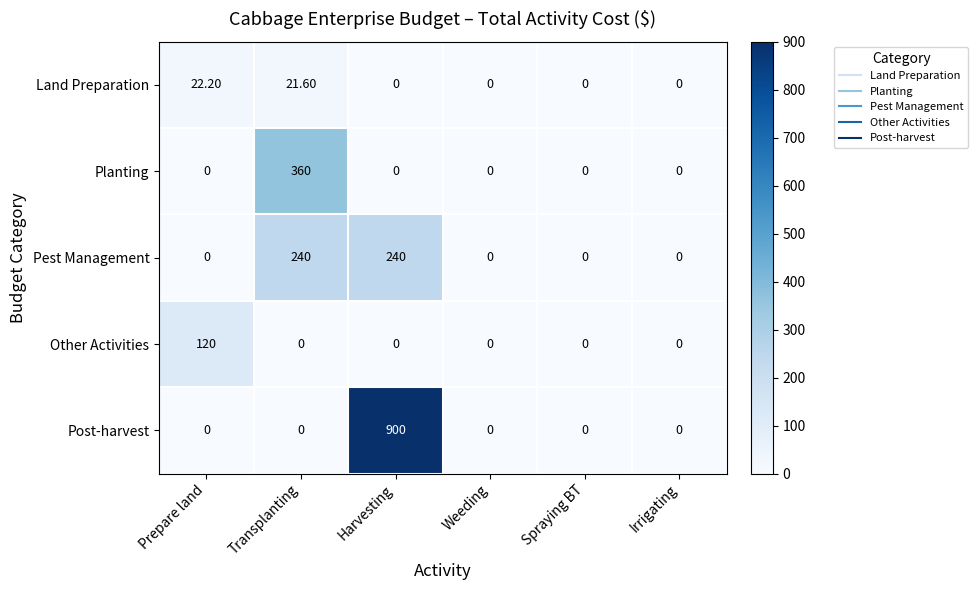

At which category does the chart reach its peak across all series?

Harvesting